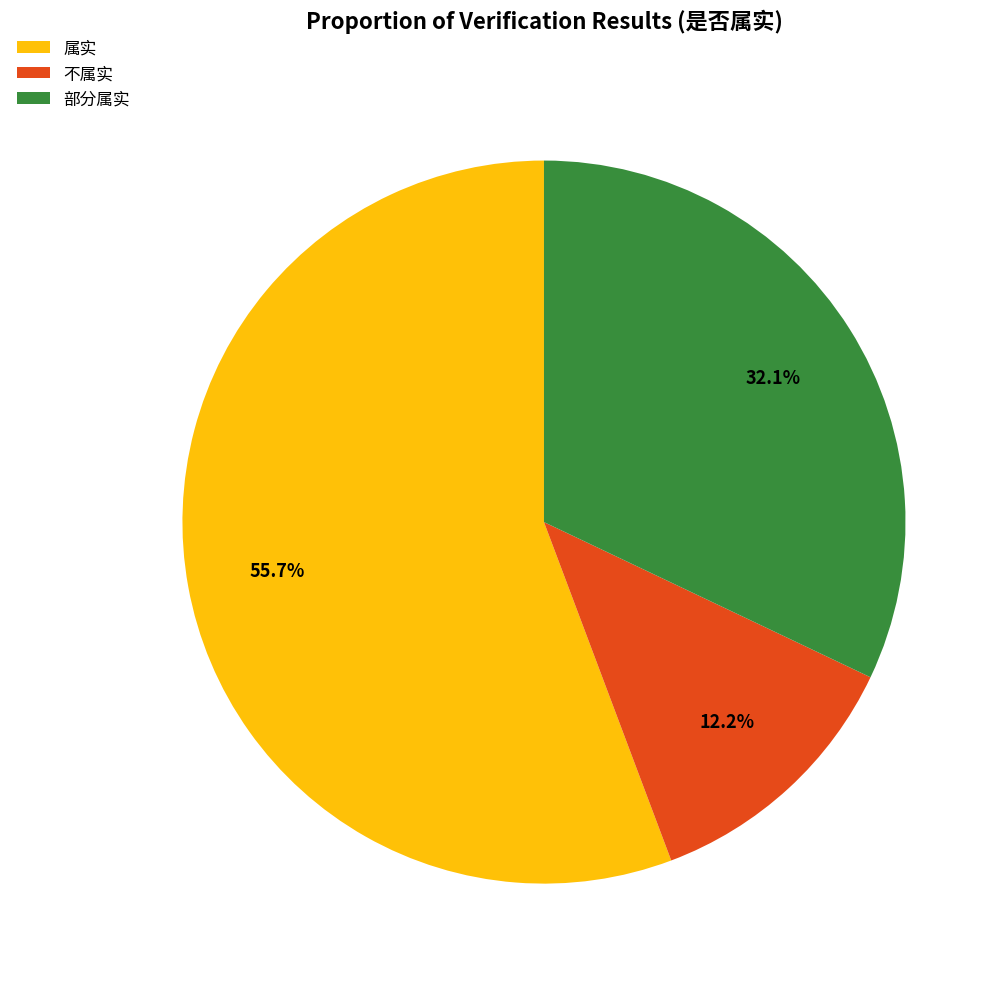

Approximately how many times larger is the value at 不属实 compared to 属实?

0.2